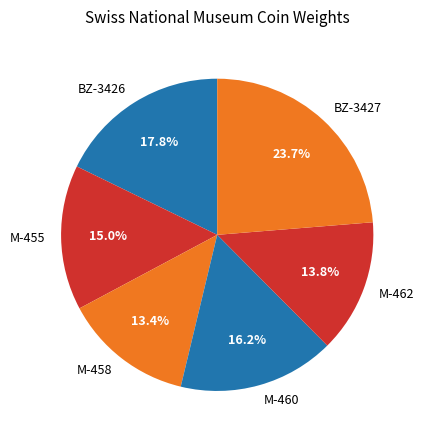

Is there a majority slice in this chart?

No